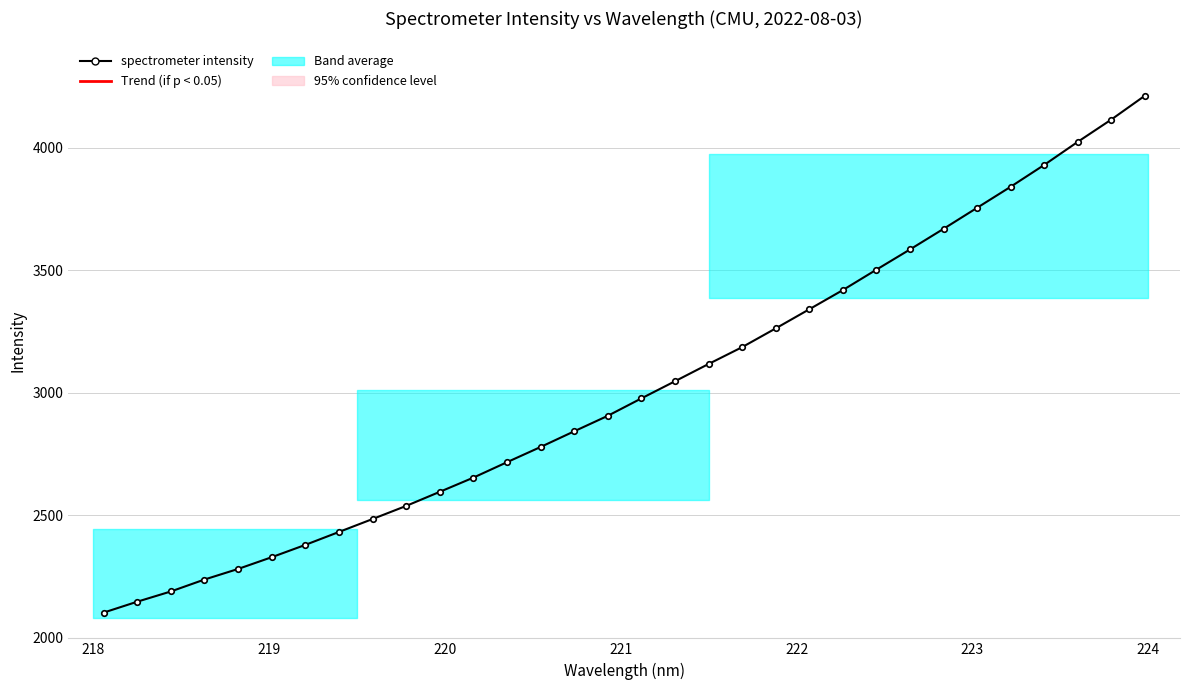

What is the maximum value shown in the chart?

4211.4